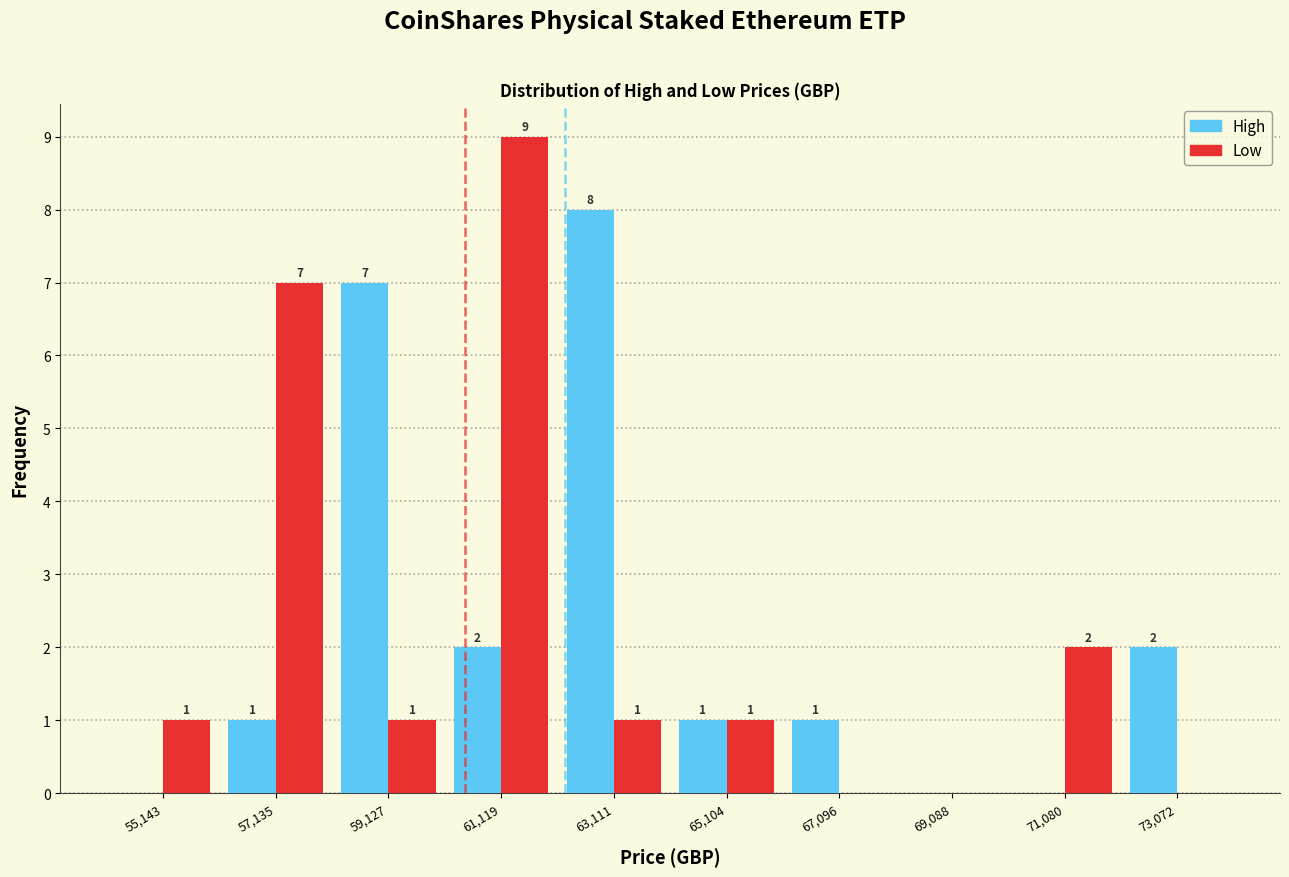

In the Low series, which range on the x-axis has the tallest bar?

60200 to 62200